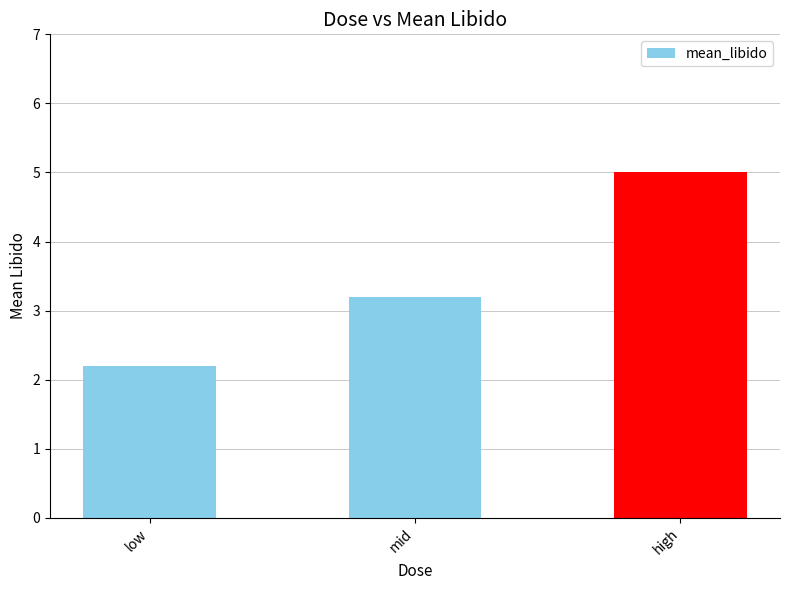

The value at mid is 5.0. True or false?

False